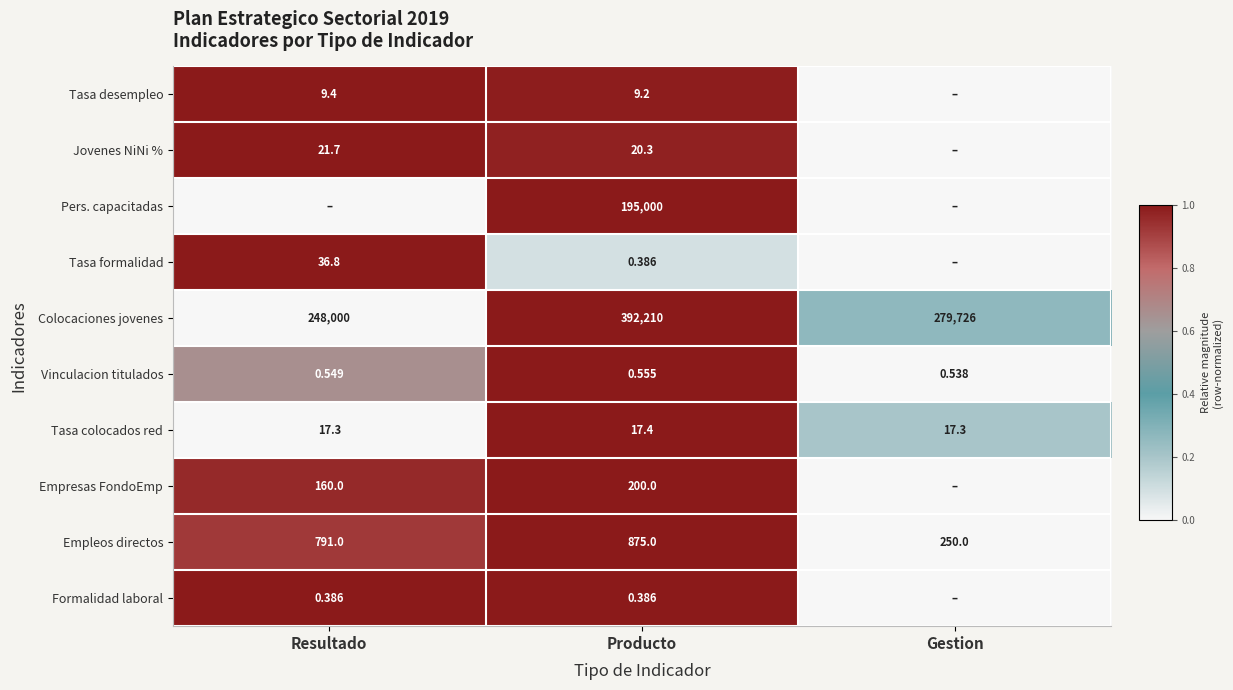

Rank the categories by Colocaciones jovenes value from lowest to highest.

Resultado, Gestion, Producto